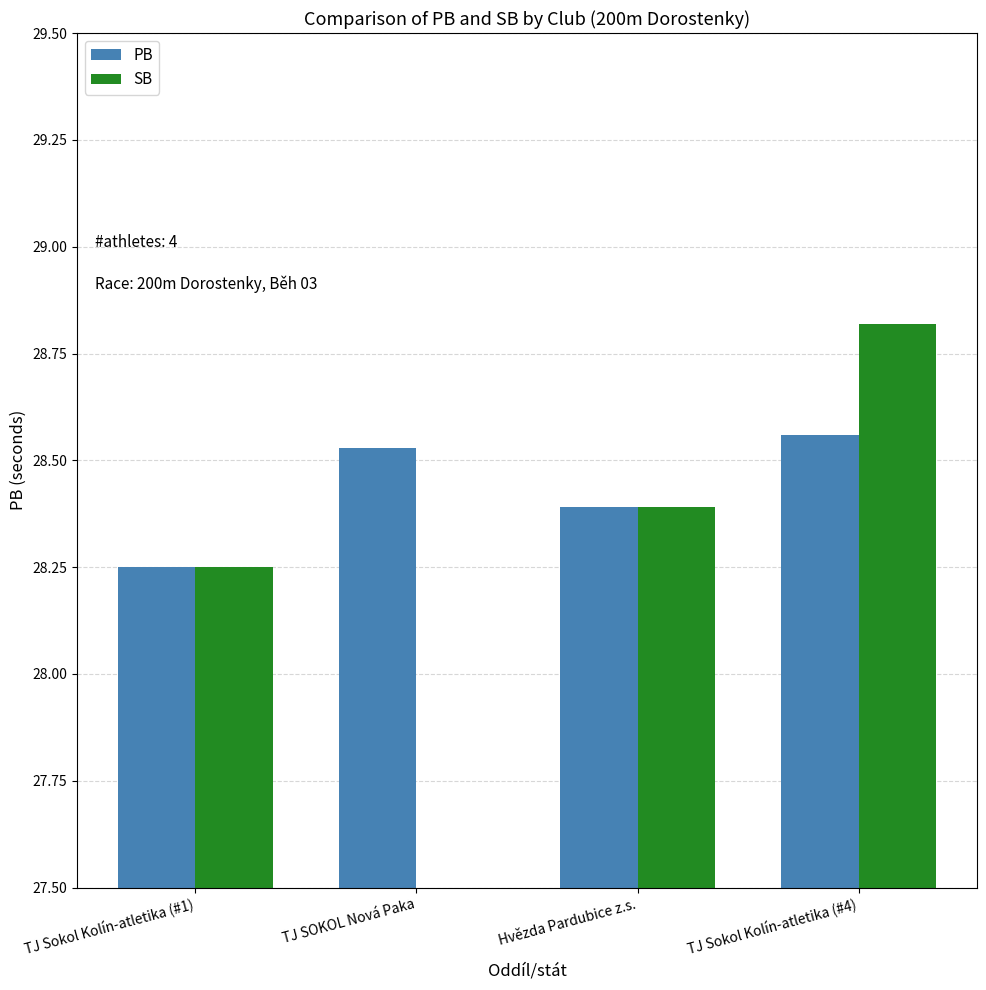

What are all the series names shown in the legend?

PB, SB